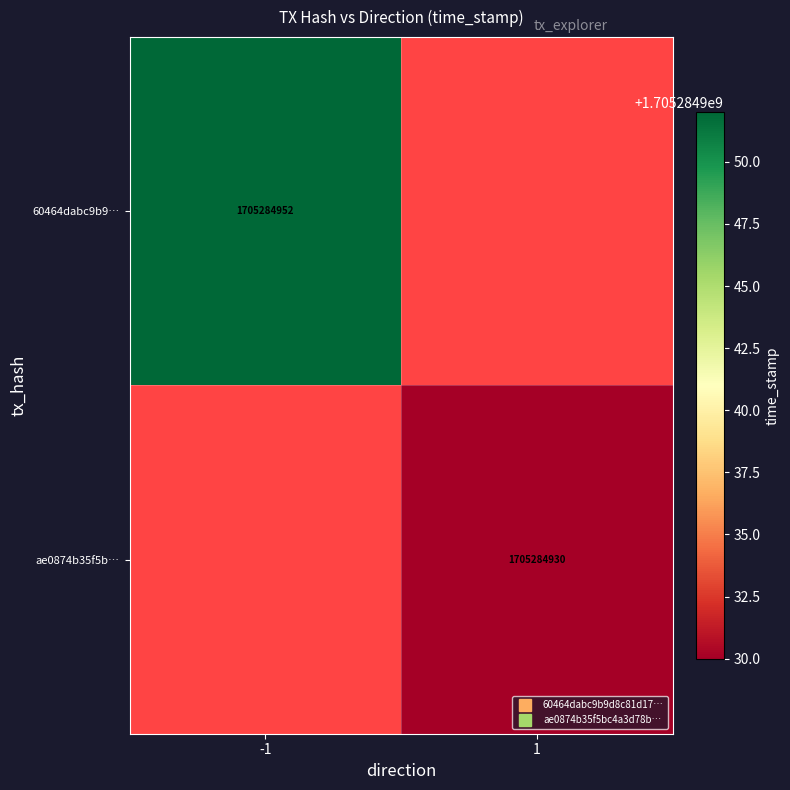

List the series in order of their peak value, lowest first.

ae0874b35f5bc4a3d78b64e2d873140fd76c98f, 60464dabc9b9d8c81d1773730db066150866b44